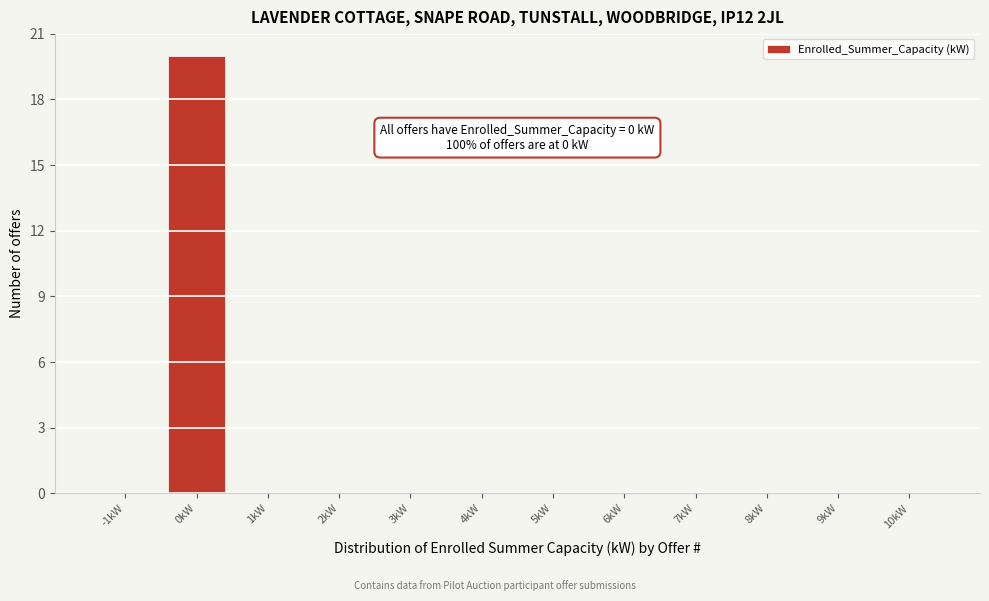

Reading left to right, extract all data points from this chart.

-1kW=0	0kW=20	1kW=0	2kW=0	3kW=0	4kW=0	5kW=0	6kW=0	7kW=0	8kW=0	9kW=0	10kW=0